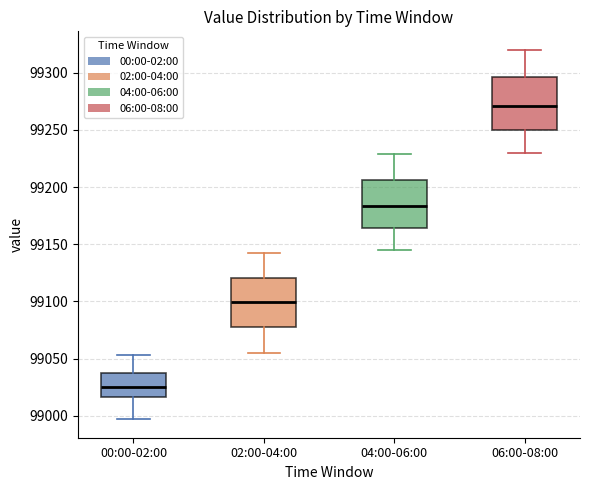

Reading left to right, read every box against the y-axis: the position of its median line, the range the box covers, and the ends of its whiskers. The values are not printed on the chart, so give them approximately, as read against the axis.

00:00-02:00: median 99025, box 99015 to 99040, whiskers 98995 to 99055
02:00-04:00: median 99100, box 99075 to 99120, whiskers 99055 to 99145
04:00-06:00: median 99185, box 99165 to 99205, whiskers 99145 to 99230
06:00-08:00: median 99270, box 99250 to 99295, whiskers 99230 to 99320